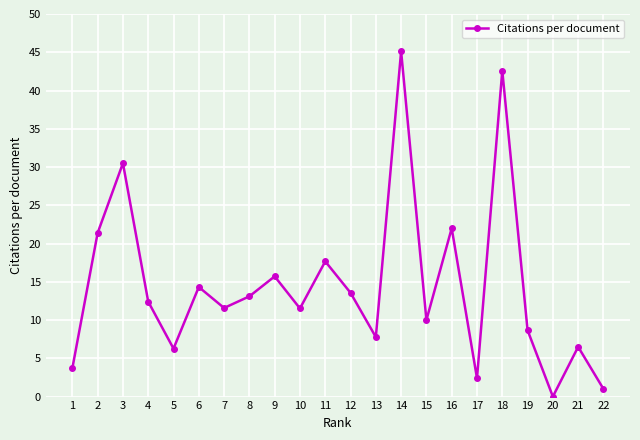

Count the number of values greater than 12.

11